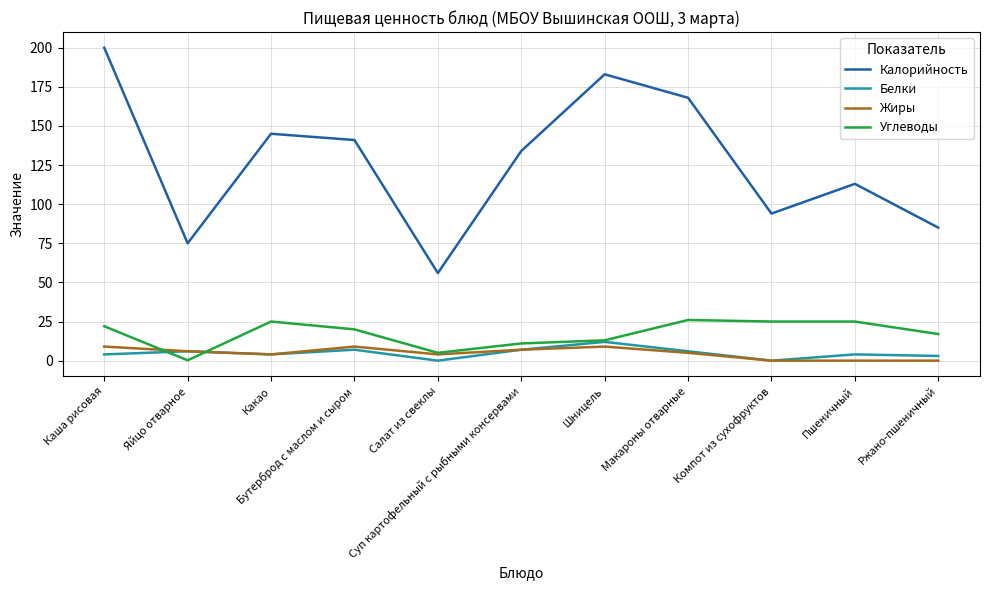

What is the average value of the Углеводы series?

17.2